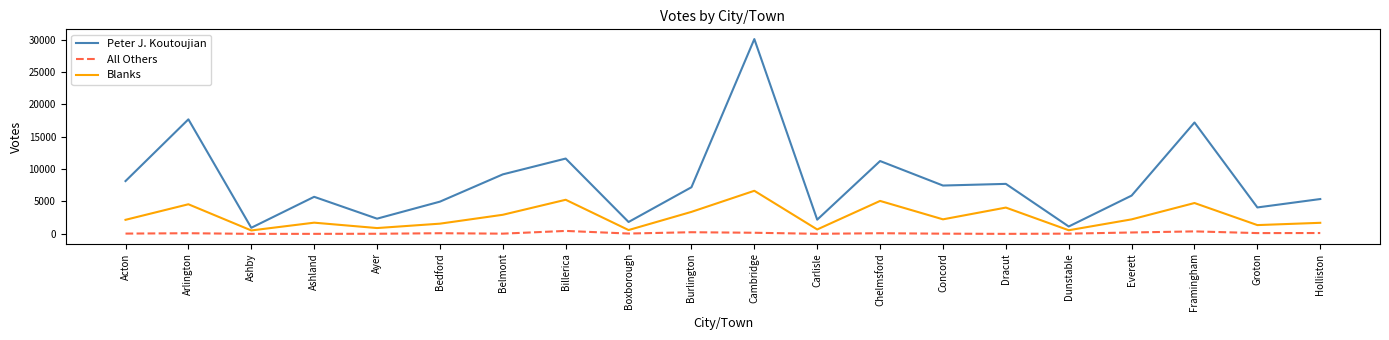

At which category does the chart reach its peak across all series?

Cambridge